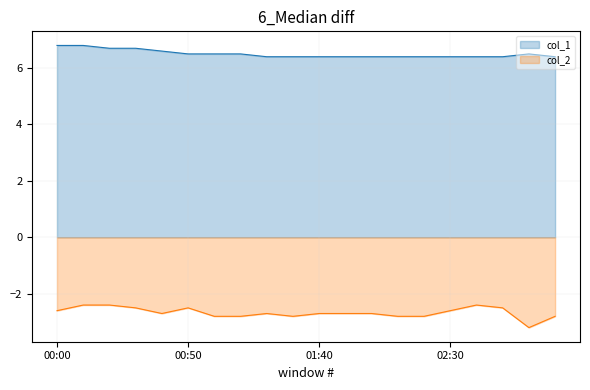

Between 02:30 and 01:40, which is larger?

02:30